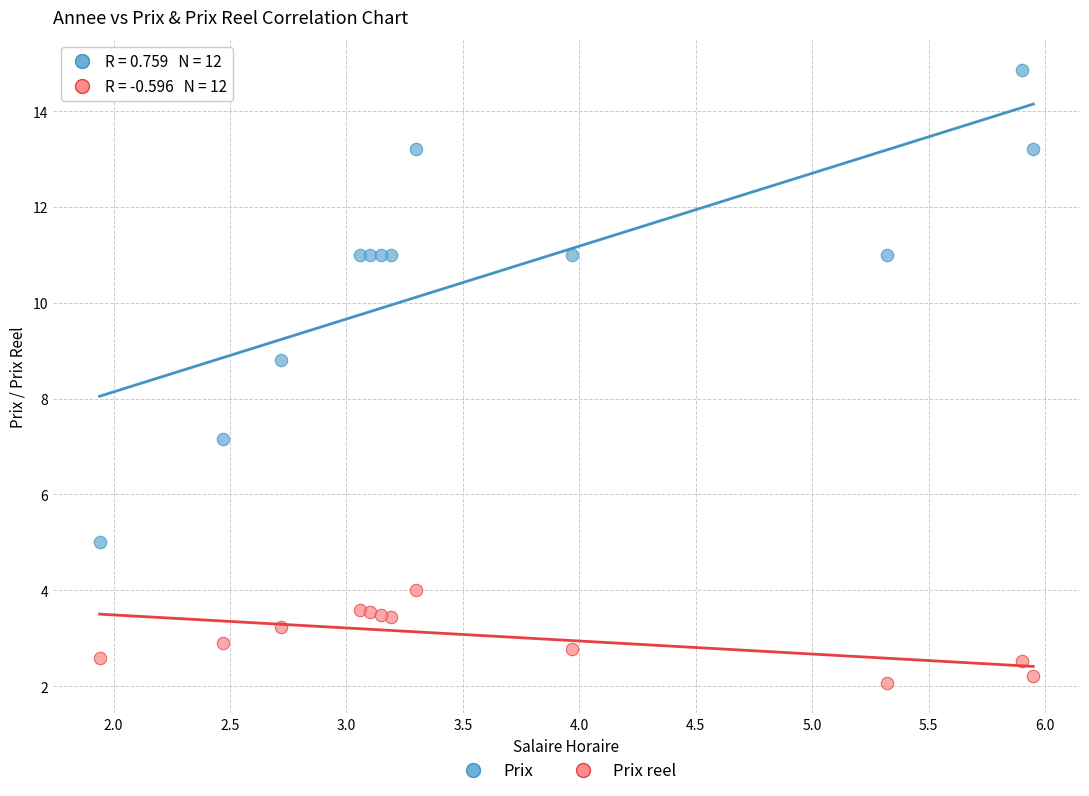

Which series has the widest spread of Y values?

Prix